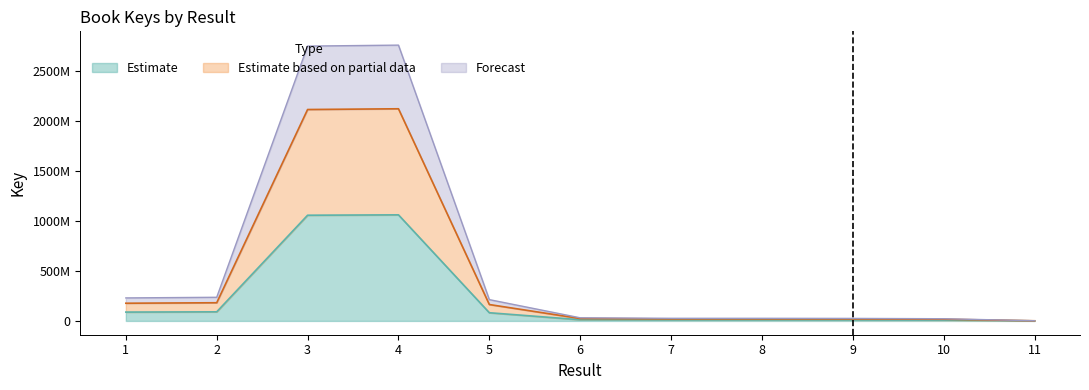

At which label is the value closest to 530236242?

2